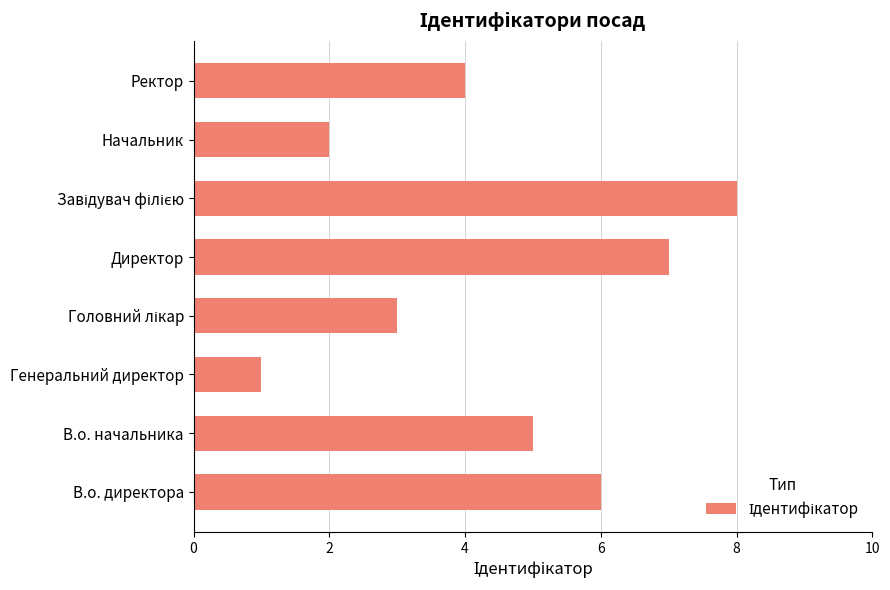

Reading bottom to top, transcribe all the data shown in this chart.

6	5	1	3	7	8	2	4